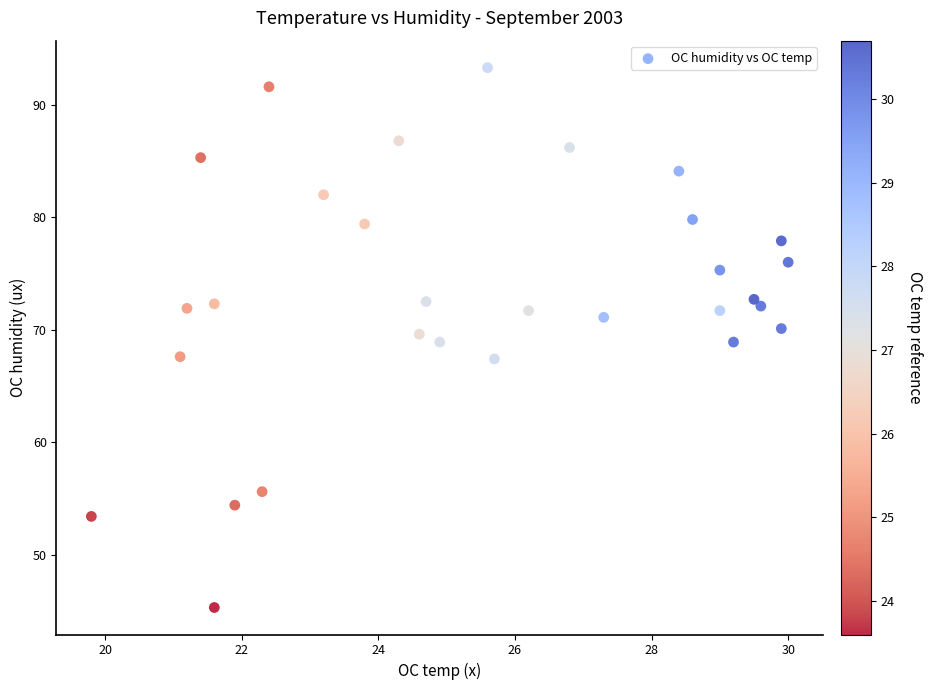

What is the range of X values (max minus min)?

10.2